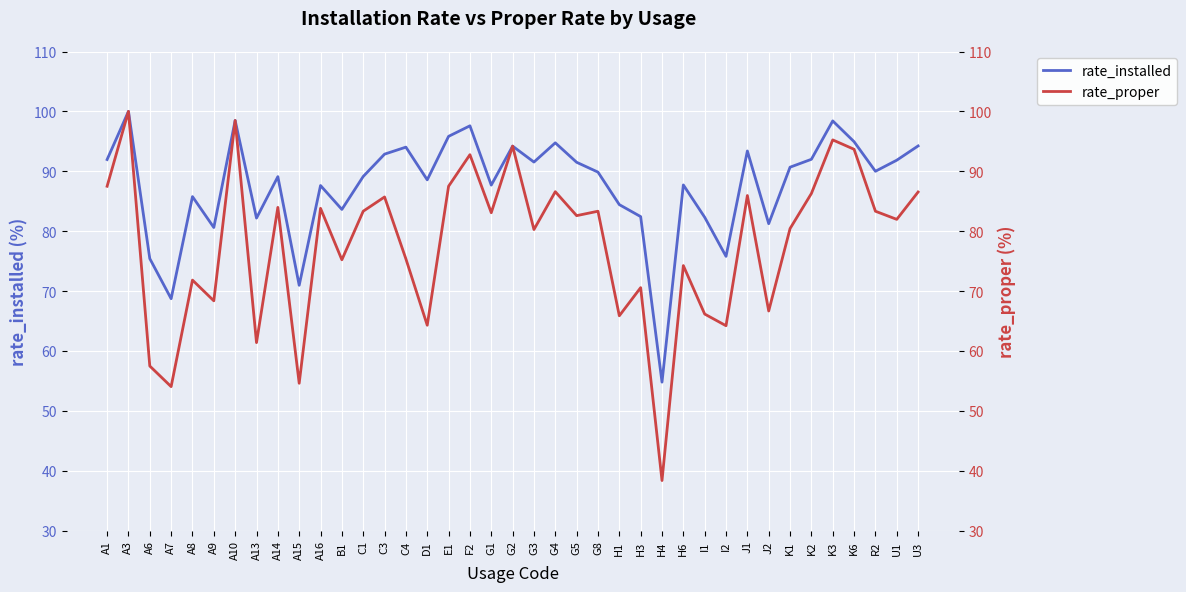

What is the average value of the rate_installed series?

87.6